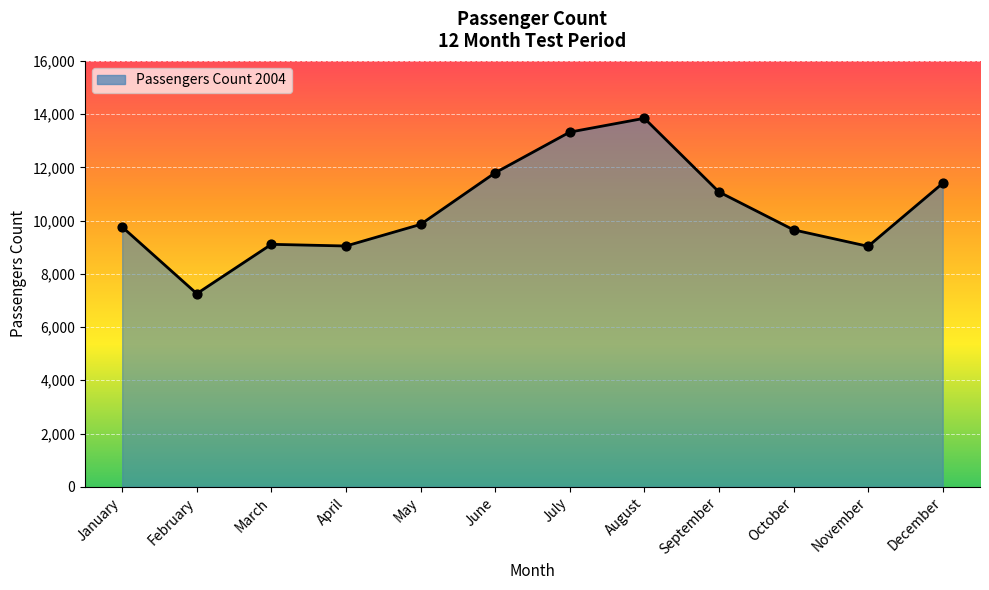

Which has a higher value, September or January?

September